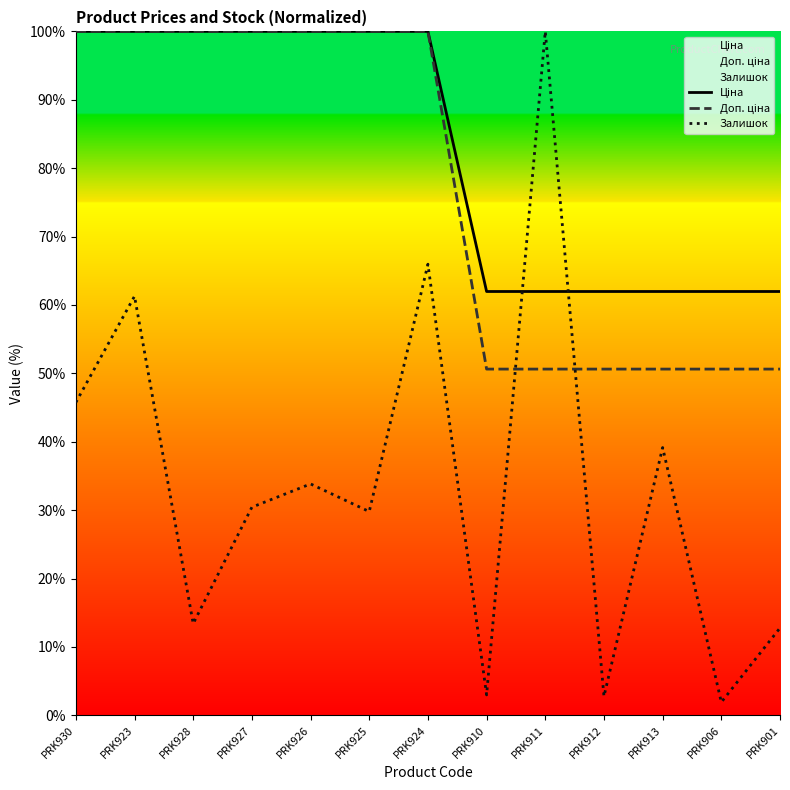

Reading left to right, extract all data points from this chart.

Ціна: 100.0	100.0	100.0	100.0	100.0	100.0	100.0	62.0	62.0	62.0	62.0	62.0	62.0
Доп. ціна: 100.0	100.0	100.0	100.0	100.0	100.0	100.0	50.6	50.6	50.6	50.6	50.6	50.6
Залишок: 45.7	61.3	13.4	30.4	33.8	29.8	66.0	3.0	100.0	2.8	39.1	1.9	12.8